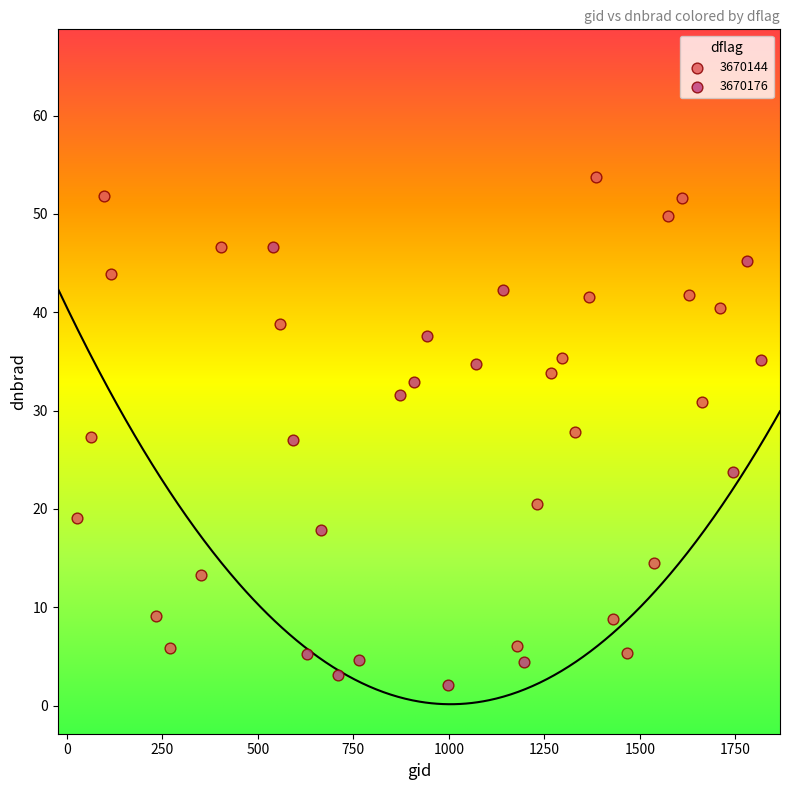

Which series contains the highest Y value?

3670144